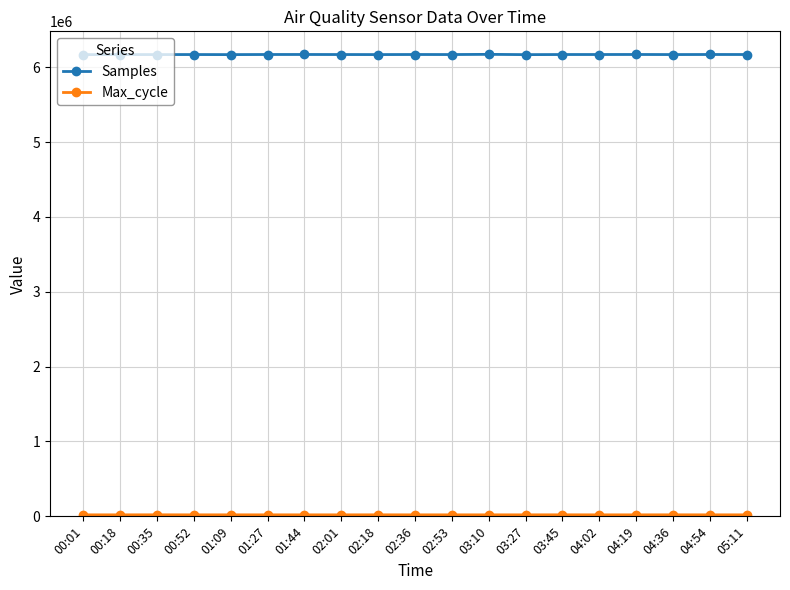

Is this an area chart (filled region under the line)?

No